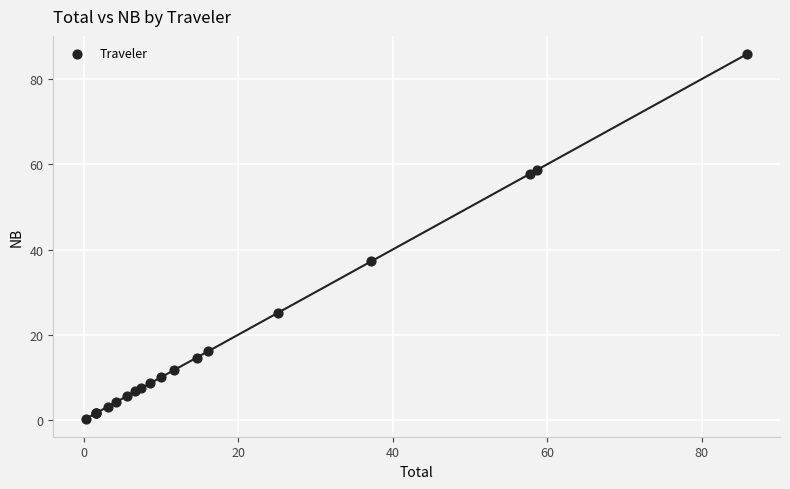

What Y value in the scatter plot is closest to 43?

37.3